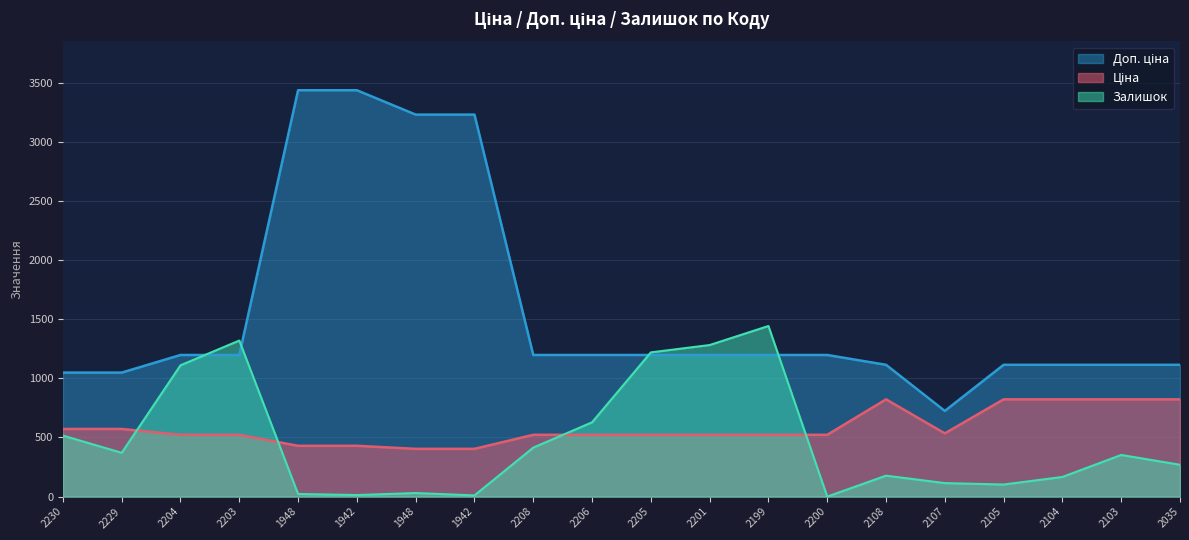

Does the chart have visible grid lines?

Yes